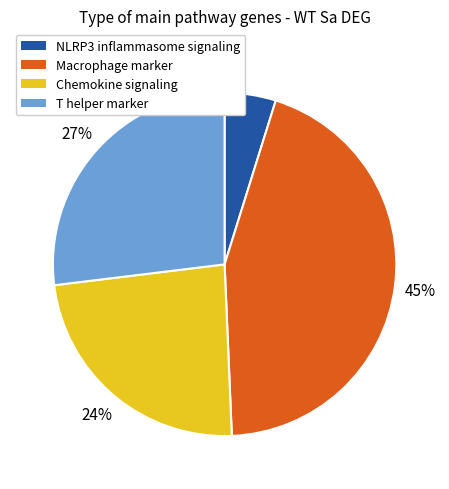

To the nearest percent, what is the difference between the largest and smallest slice percentages?

40%